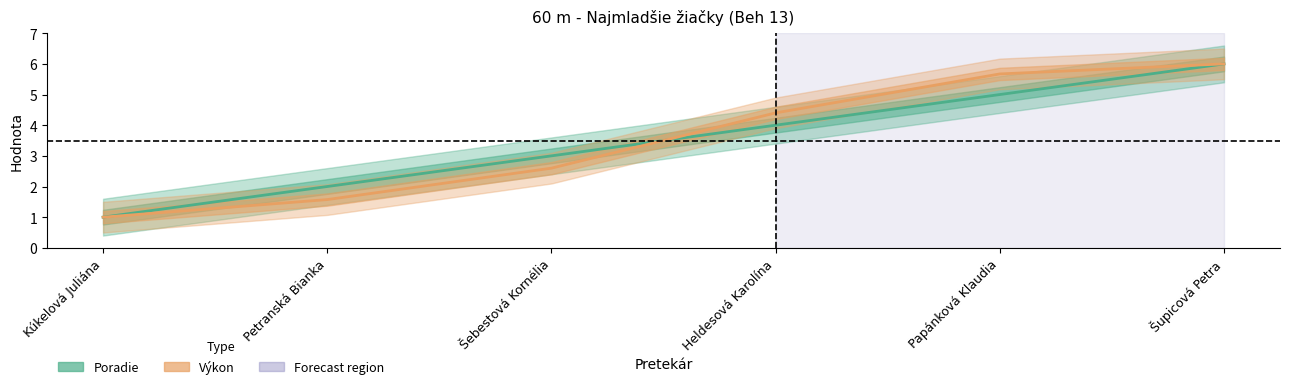

Is the value of Poradie at Papánková Klaudia greater than the value of Výkon (norm.) at Petranská Bianka?

Yes